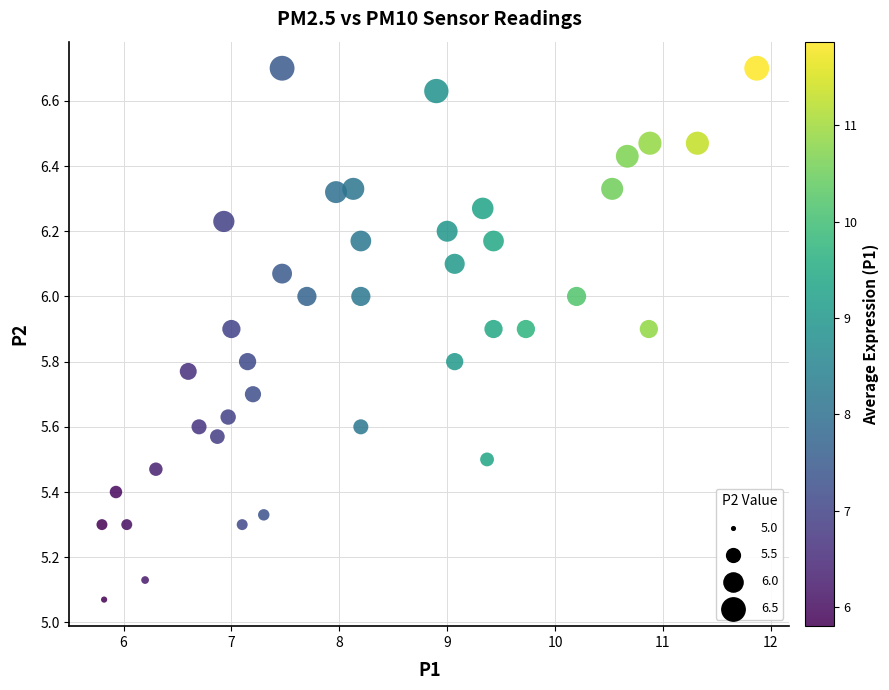

What is the range of Y values (max minus min)?

1.6